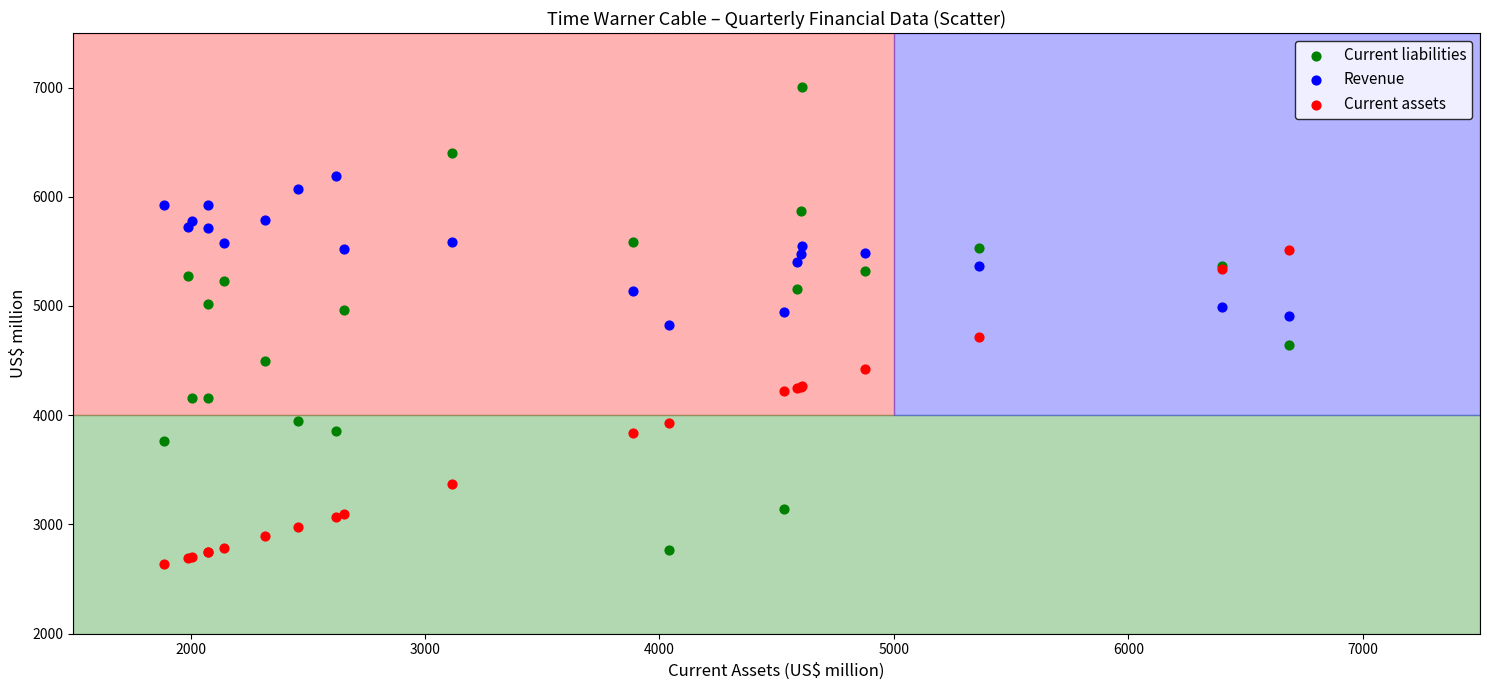

What is the X range (max minus min) for the scatter plot?

4798.0